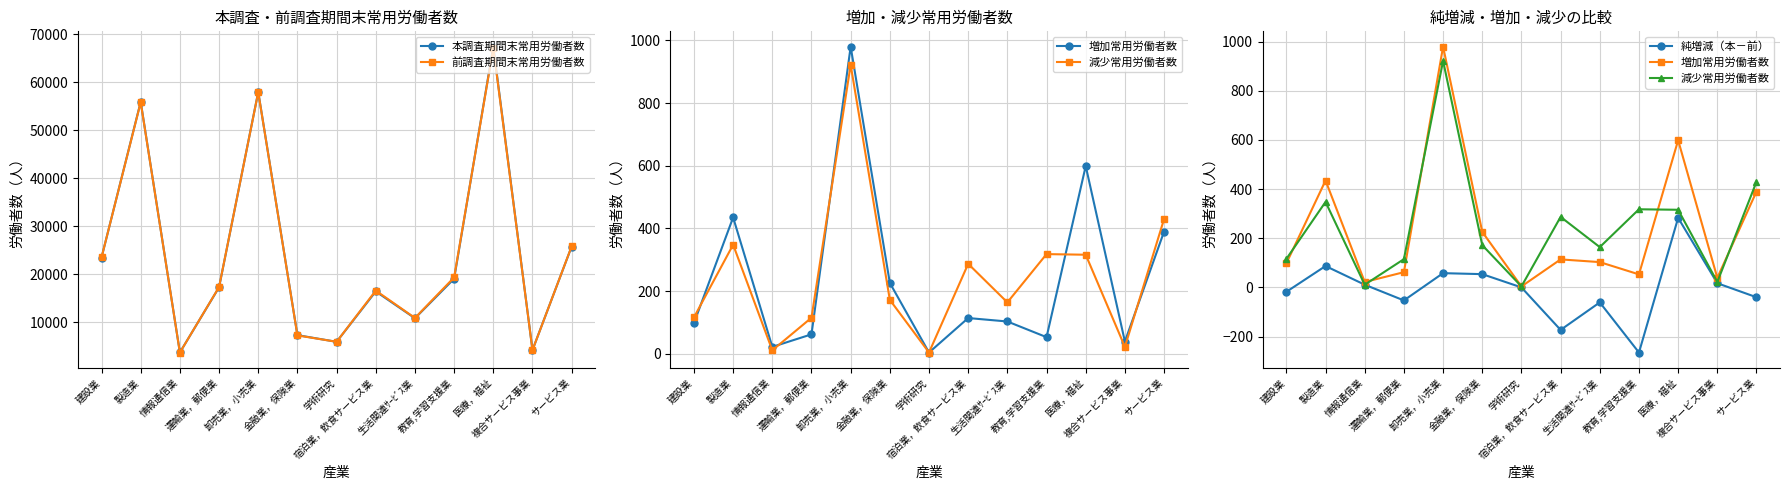

At which label does 本調査期間末常用労働者数 first exceed 17248?

建設業